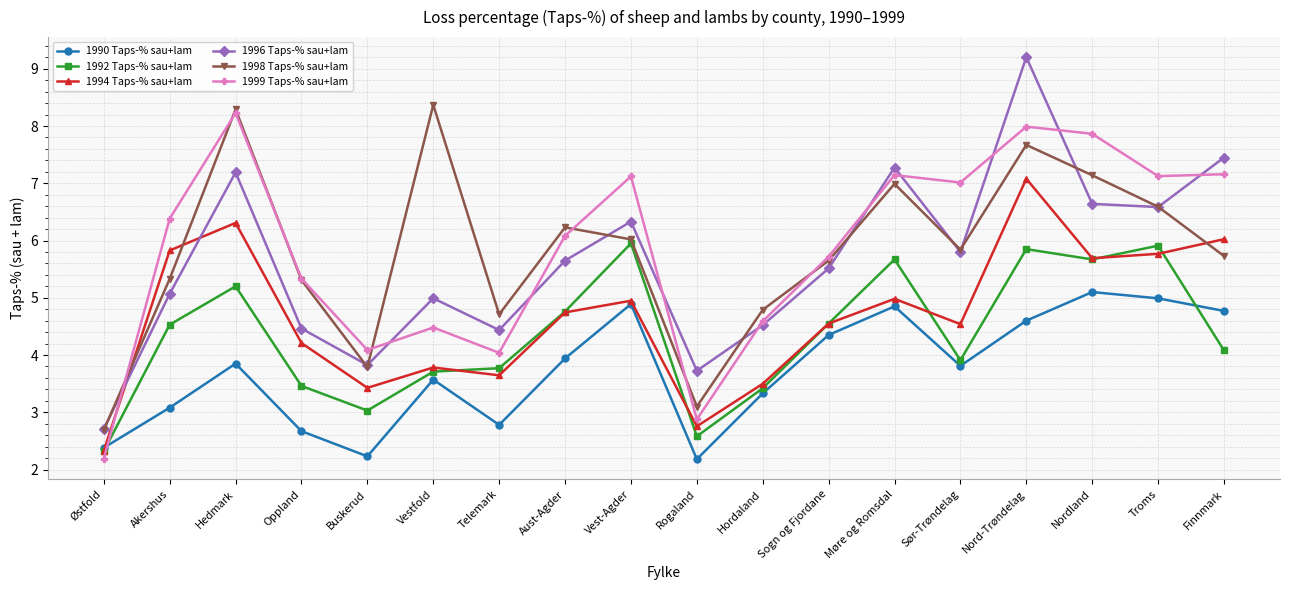

At which category is the sum across all series the highest?

Nord-Trøndelag